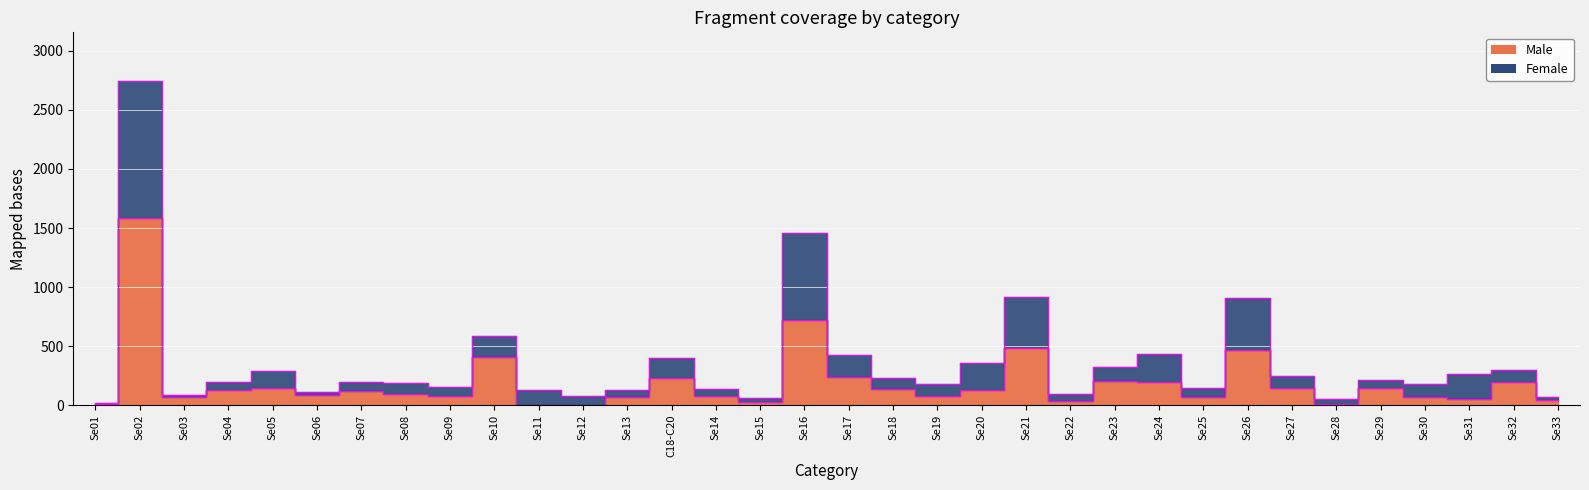

How many interior local peaks does the Male series have?

11